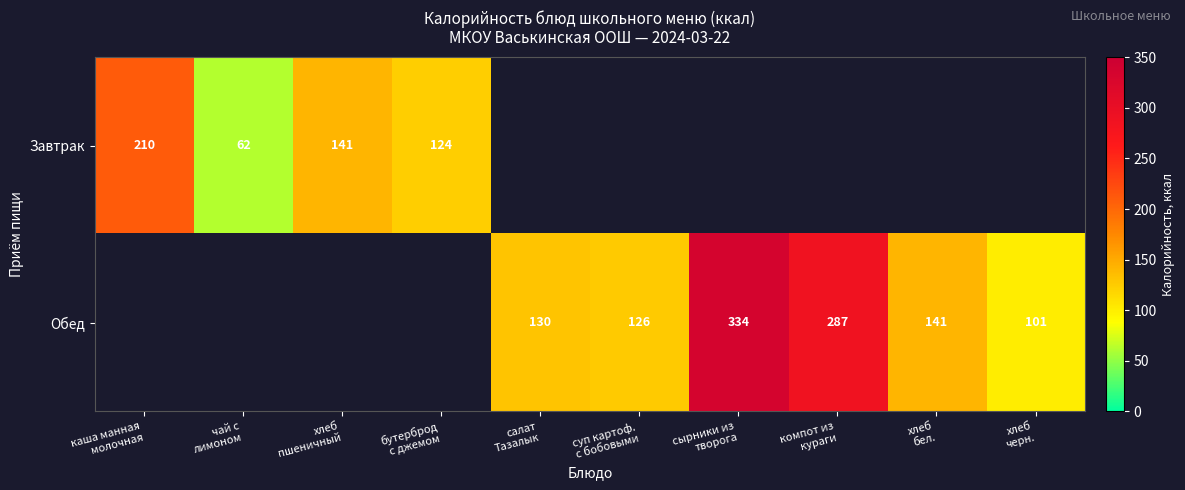

At which label does Обед reach its peak?

сырники из творога